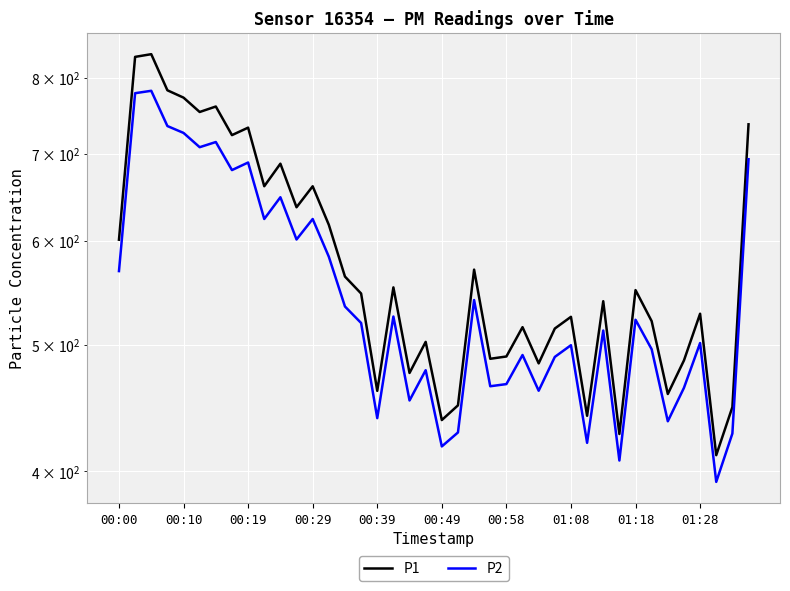

How many interior local valleys does the P2 series have?

13